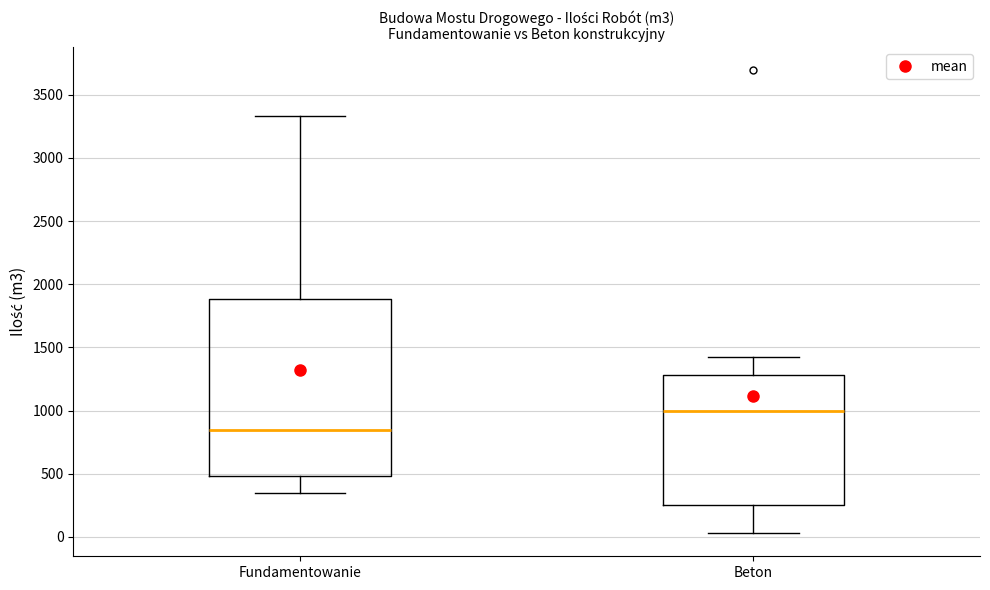

Reading left to right, transcribe this box plot: for each box, give where its median line is, the range the box spans, and where its two whiskers end, as read against the y-axis. The values are not printed on the chart, so give them approximately, as read against the axis.

Fundamentowanie: median 850, box 500 to 1900, whiskers 350 to 3350
Beton: median 1000, box 250 to 1300, whiskers 50 to 1400